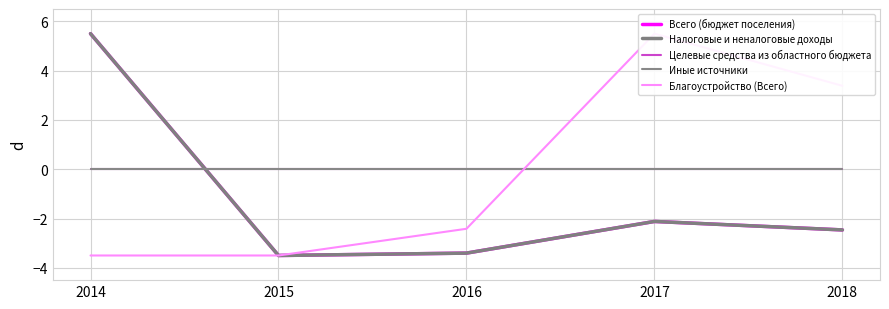

Reading left to right, extract all data points from this chart.

Всего (бюджет поселения): 2014=5.5	2015=-3.5	2016=-3.4	2017=-2.1	2018=-2.5
Налоговые и неналоговые доходы: 2014=5.5	2015=-3.5	2016=-3.4	2017=-2.1	2018=-2.5
Целевые средства из областного бюджета: 2014=0.0	2015=0.0	2016=0.0	2017=0.0	2018=0.0
Иные источники: 2014=0.0	2015=0.0	2016=0.0	2017=0.0	2018=0.0
Благоустройство (Всего): 2014=-3.5	2015=-3.5	2016=-2.4	2017=5.5	2018=3.4